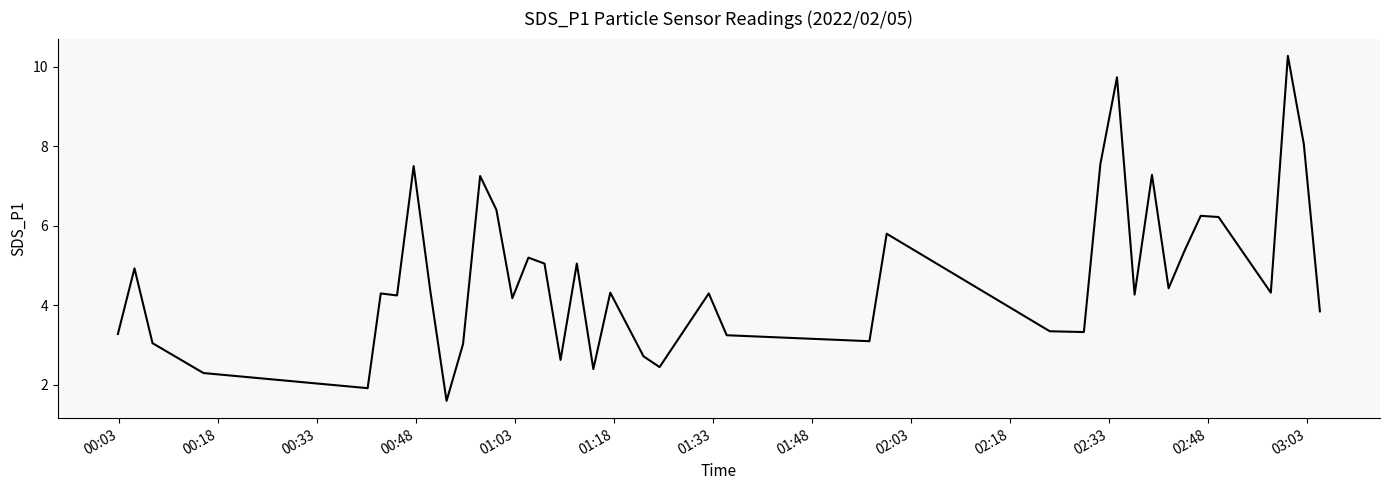

What is the minimum value shown in the chart?

1.6